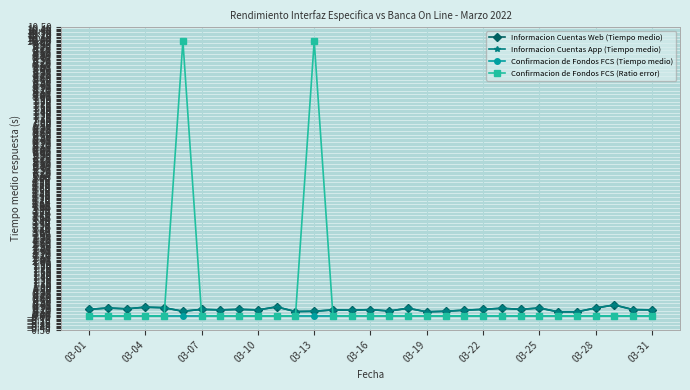

After their last crossing, which series has the higher values: Confirmacion de Fondos FCS (Ratio error) or Informacion Cuentas Web (Tiempo medio)?

Informacion Cuentas Web (Tiempo medio)